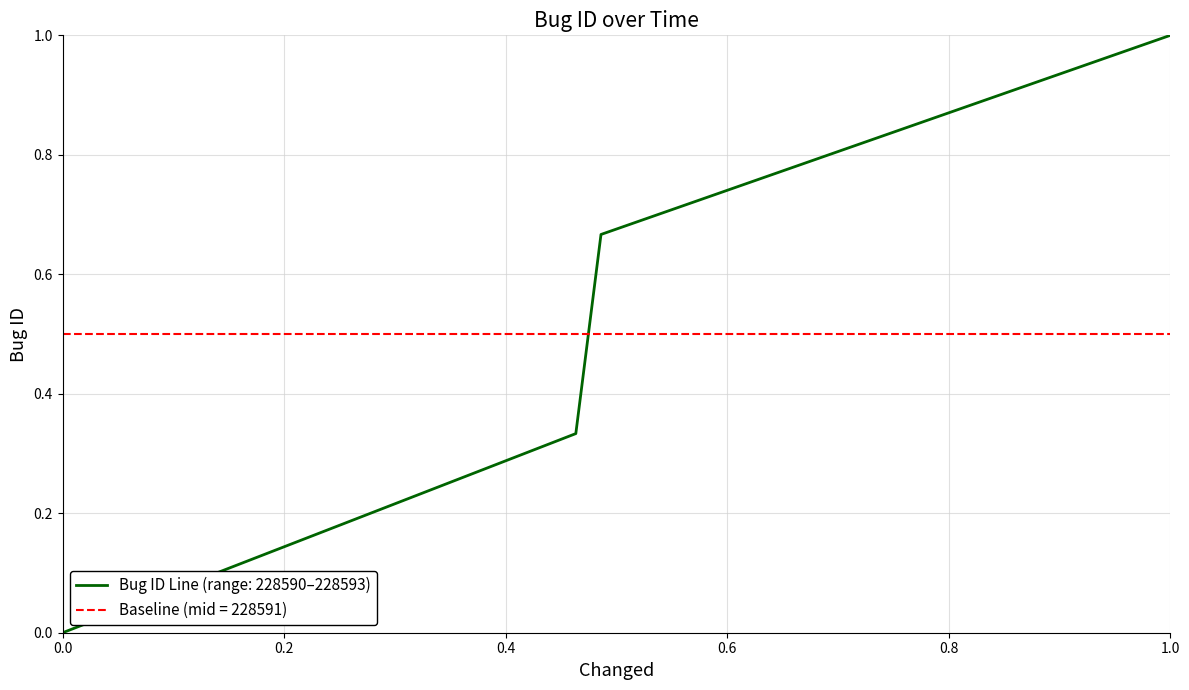

Count the number of values greater than 0.

3